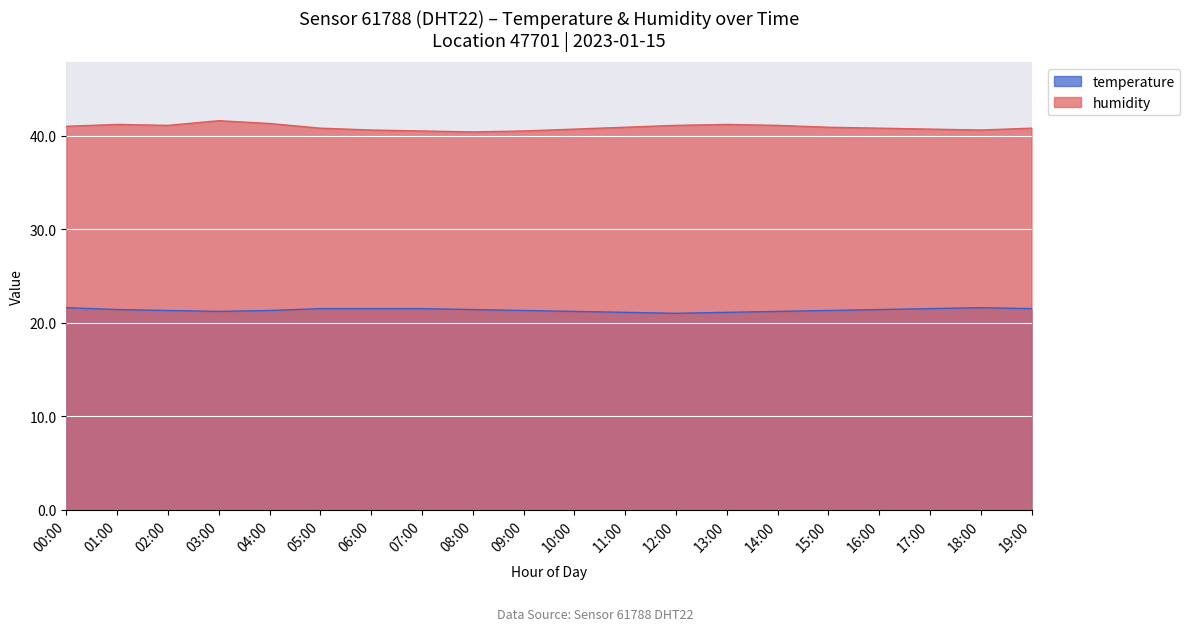

Between 06:00 and 14:00, which series saw the biggest shift?

humidity